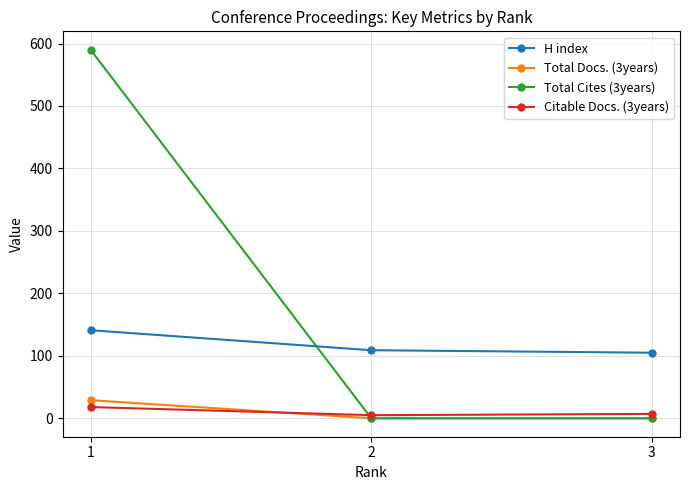

Which series has the widest spread of values?

Total Cites (3years)